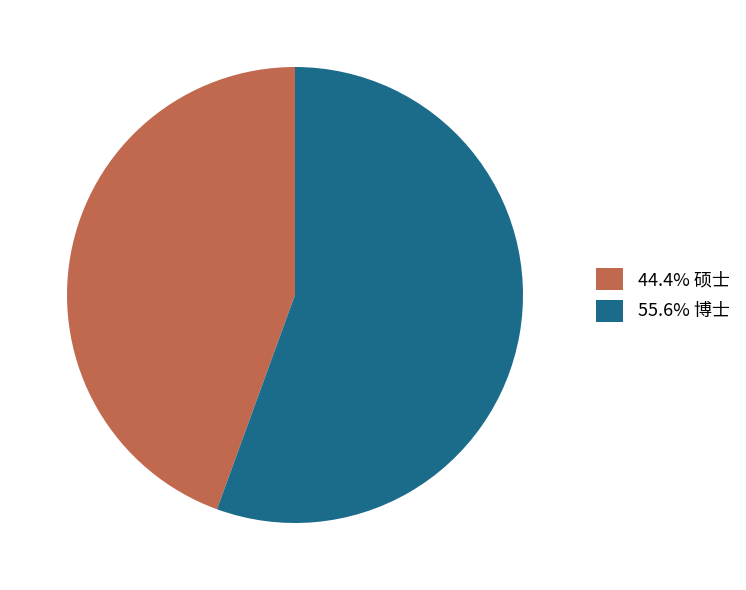

What is the ratio of the value at 44.4% 硕士 to the value at 55.6% 博士?

0.8